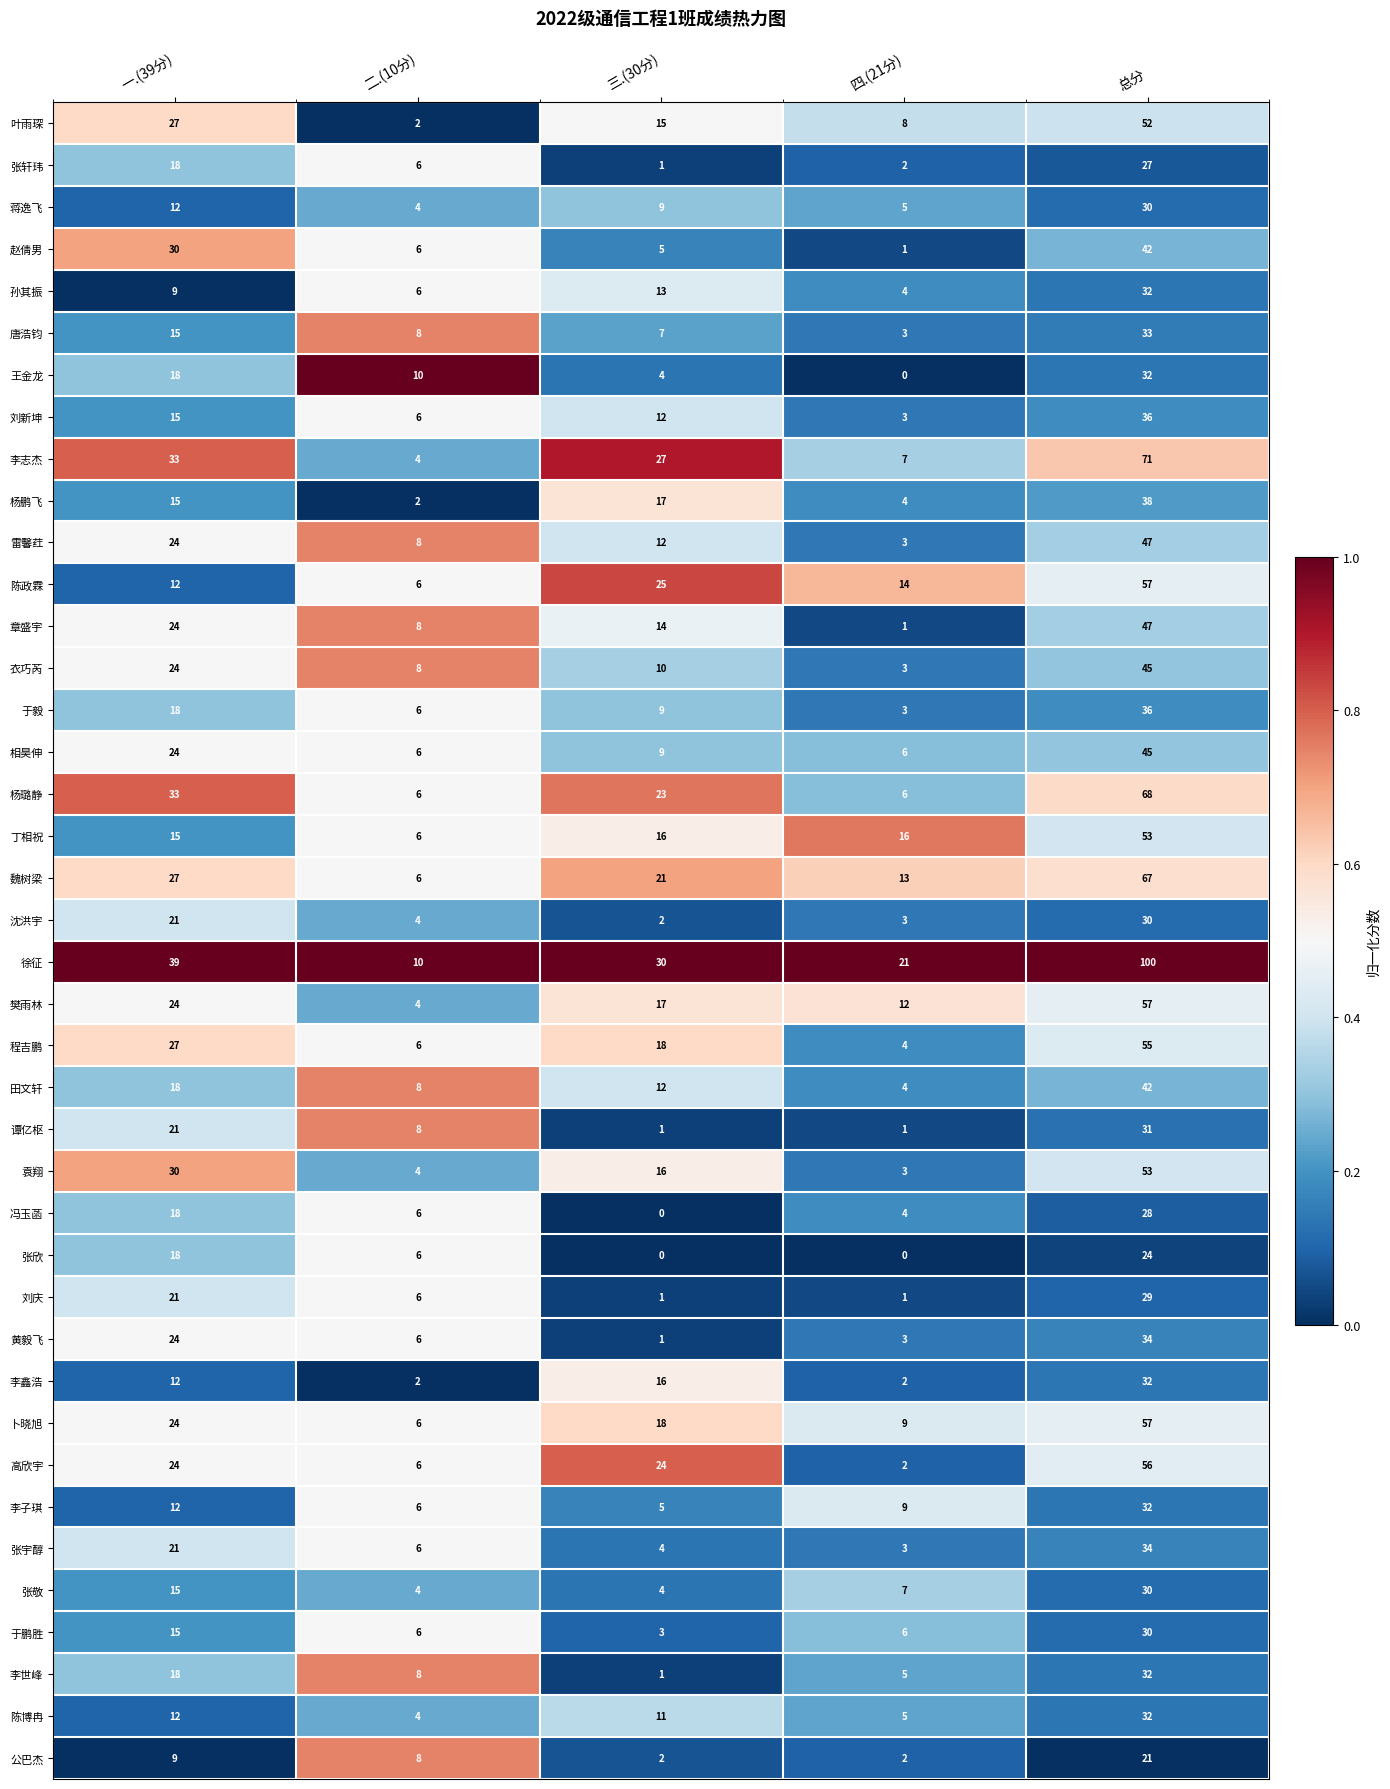

How many categories are shown in the chart?

5